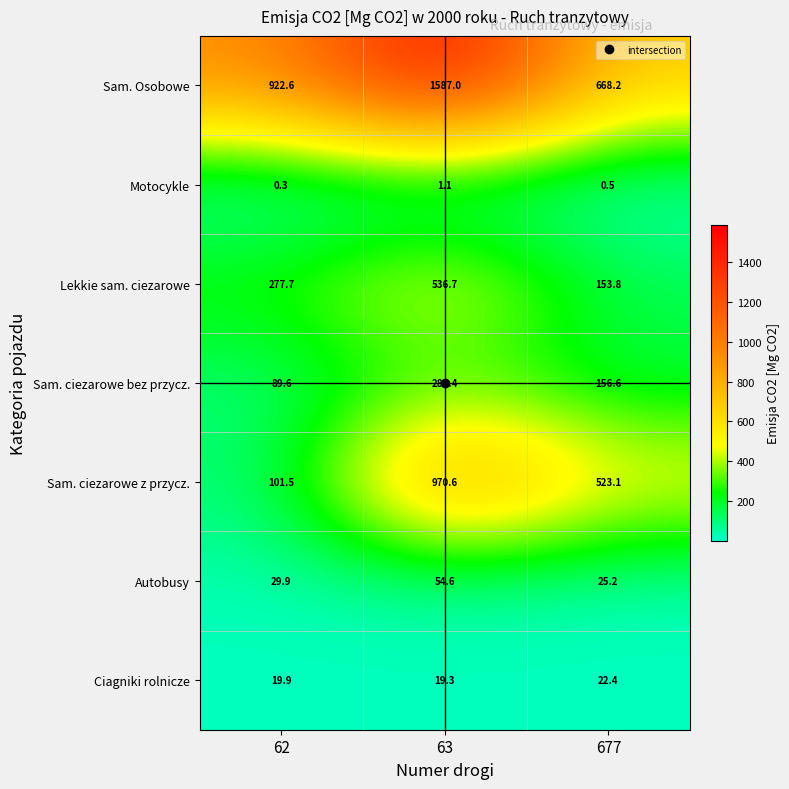

At how many categories does at least one series exceed 1425?

1